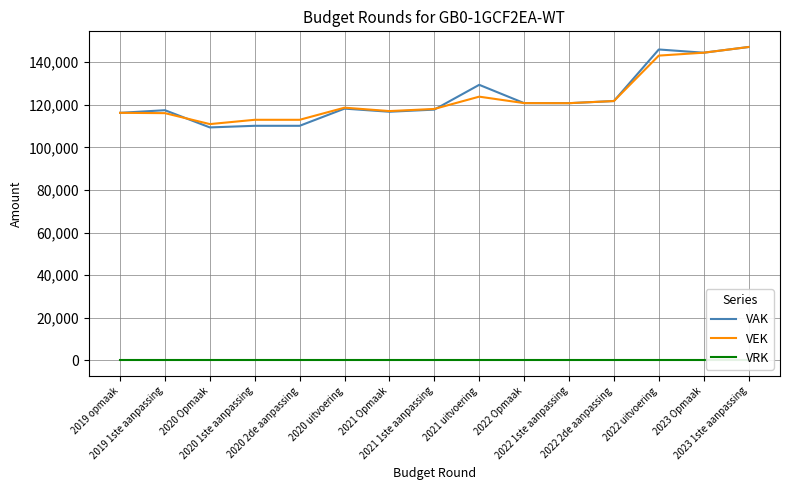

True or false: VAK has a value of 144481 at 2023 Opmaak.

True